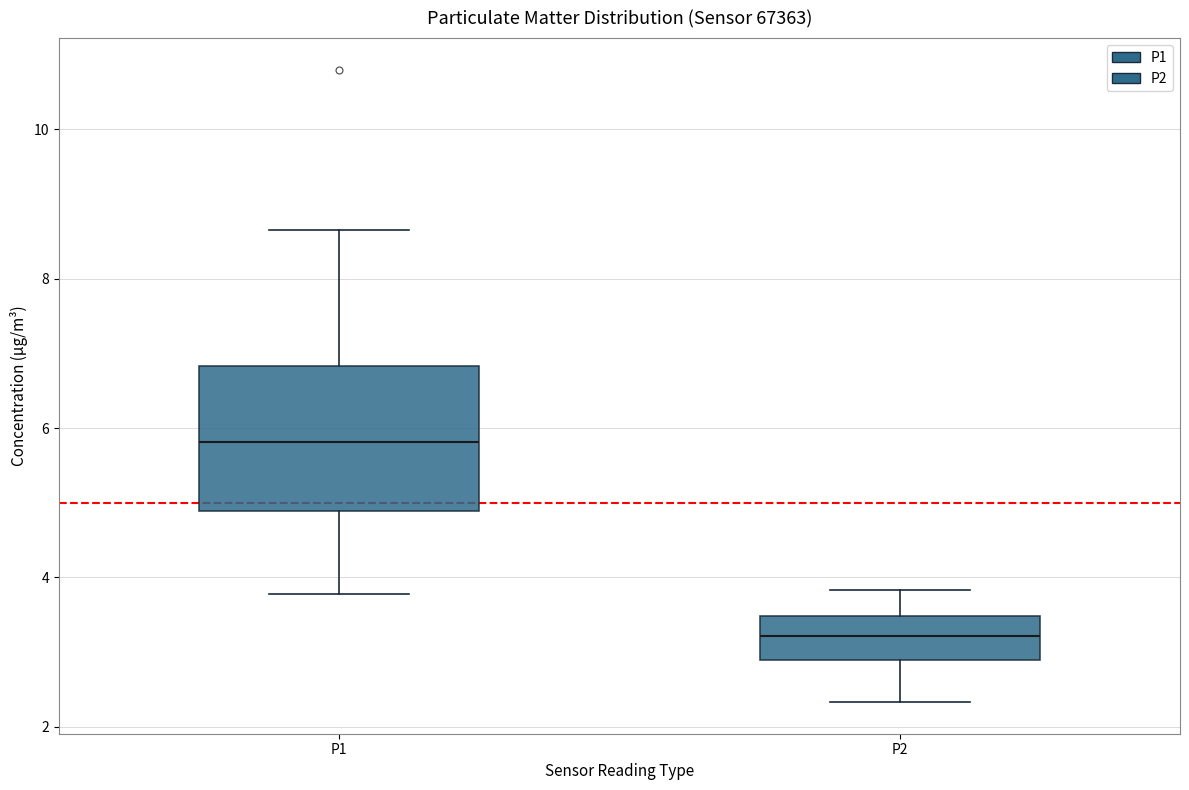

Reading left to right, read every box against the y-axis: the position of its median line, the range the box covers, and the ends of its whiskers. The values are not printed on the chart, so give them approximately, as read against the axis.

P1: median 5.8, box 4.8 to 6.8, whiskers 3.8 to 8.6
P2: median 3.2, box 3.0 to 3.4, whiskers 2.4 to 3.8